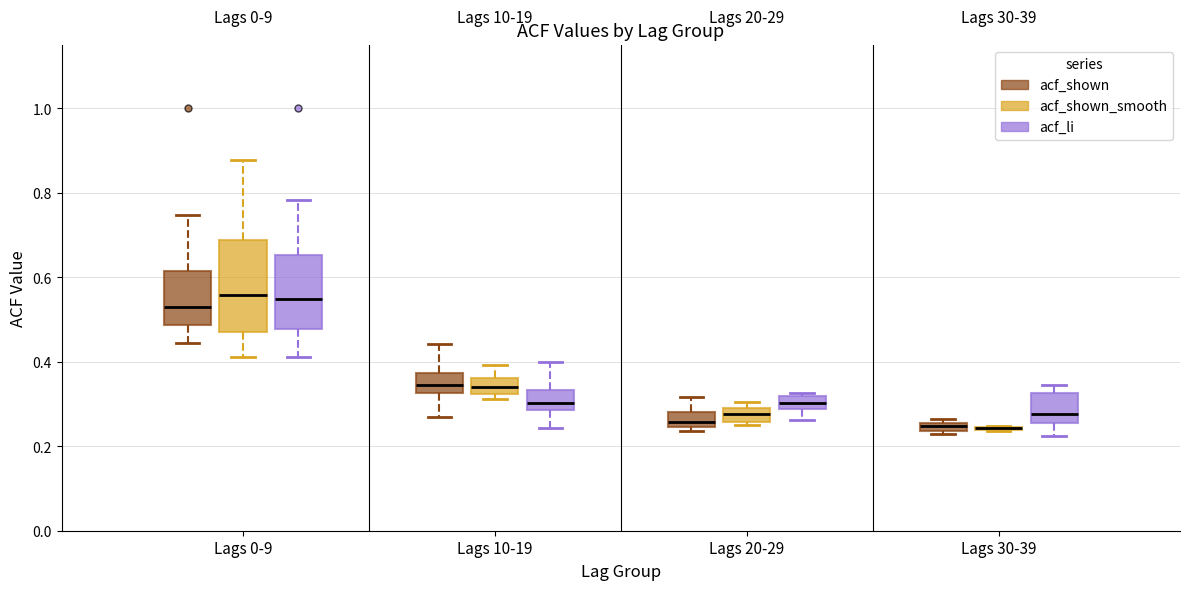

Where does the median line of the box for Lags 0-9 (acf_shown_smooth) sit on the y-axis? The values are not printed on the chart, so give them approximately, as read against the axis.

0.56